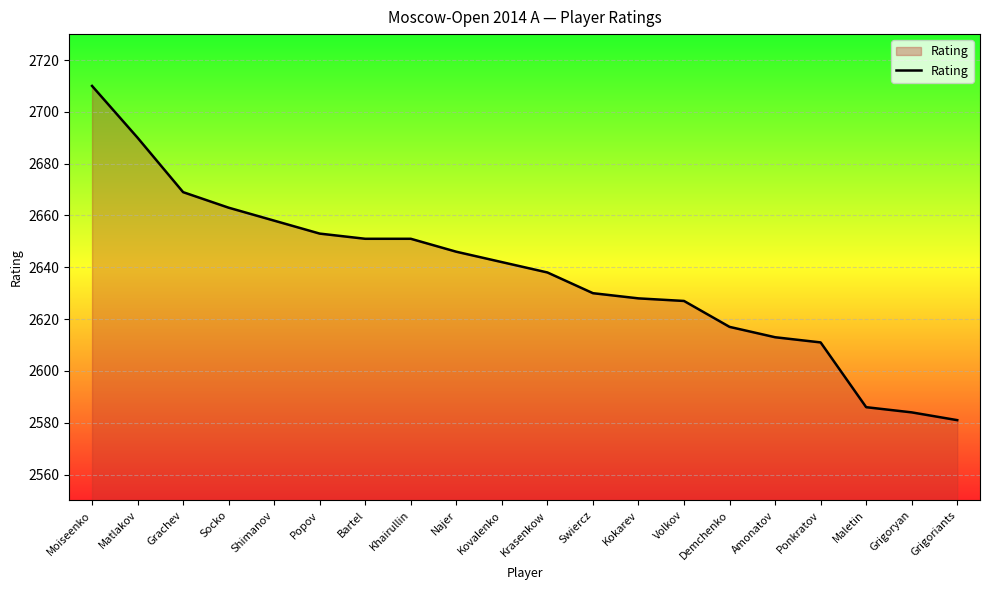

How many lines are shown in the chart?

1